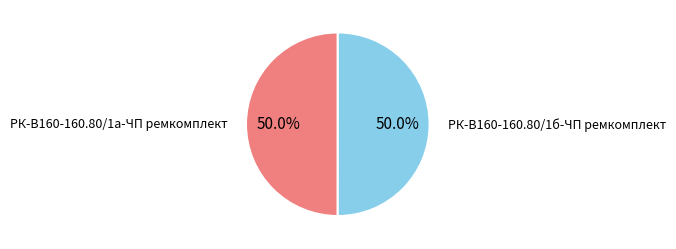

Is it true that РК-В160-160.80/1б-ЧП ремкомплект is 57% of the pie?

False